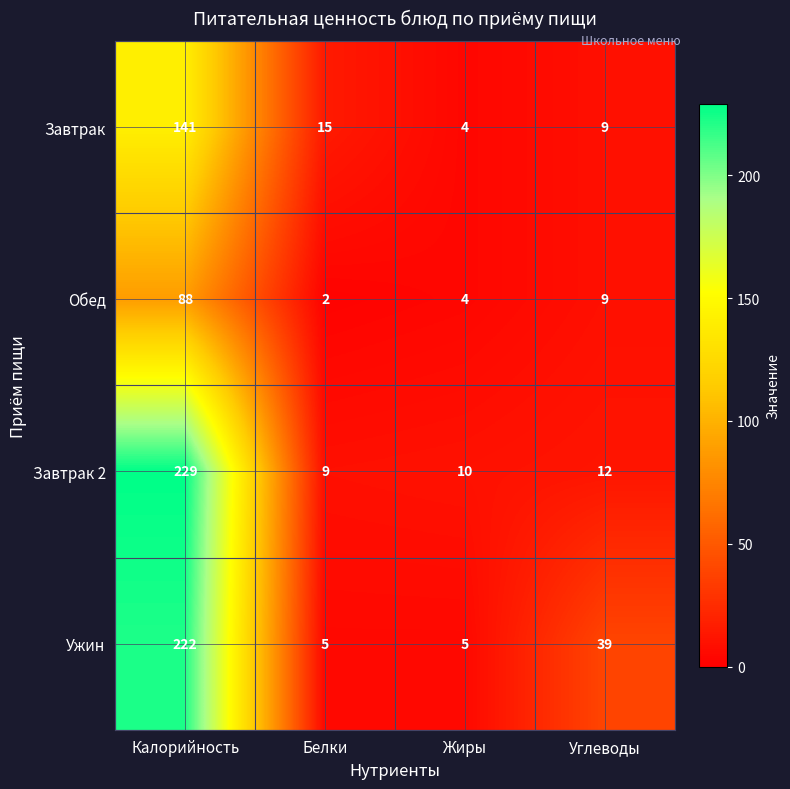

Is it true that Ужин equals 39 at Углеводы?

True